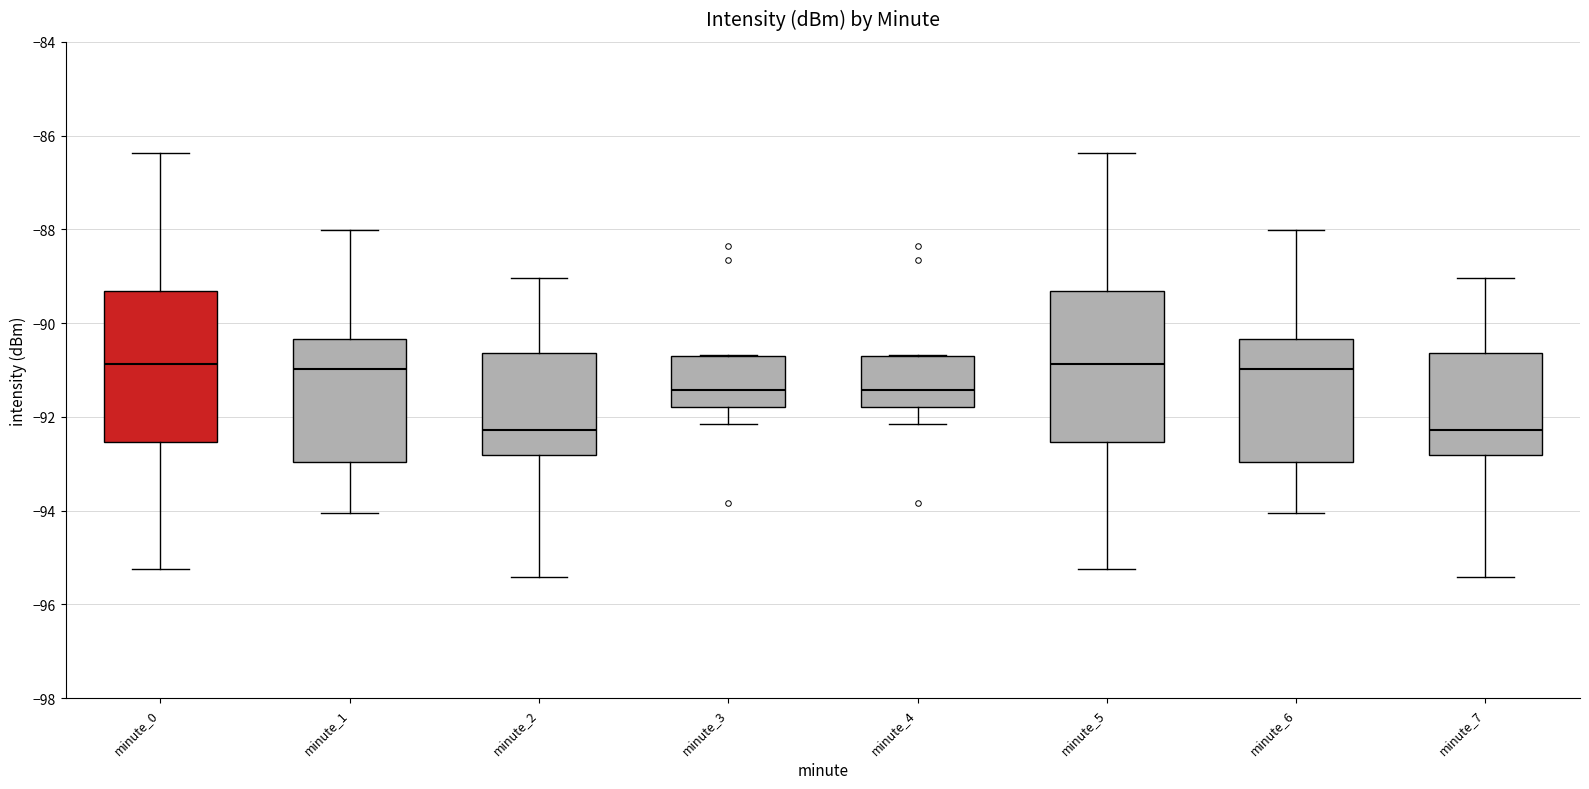

Reading left to right, transcribe this box plot: for each box, give where its median line is, the range the box spans, and where its two whiskers end, as read against the y-axis. The values are not printed on the chart, so give them approximately, as read against the axis.

minute_0: median -90.8, box -92.6 to -89.4, whiskers -95.2 to -86.4
minute_1: median -91.0, box -93.0 to -90.4, whiskers -94.0 to -88.0
minute_2: median -92.2, box -92.8 to -90.6, whiskers -95.4 to -89.0
minute_3: median -91.4, box -91.8 to -90.8, whiskers -92.2 to -90.6
minute_4: median -91.4, box -91.8 to -90.8, whiskers -92.2 to -90.6
minute_5: median -90.8, box -92.6 to -89.4, whiskers -95.2 to -86.4
minute_6: median -91.0, box -93.0 to -90.4, whiskers -94.0 to -88.0
minute_7: median -92.2, box -92.8 to -90.6, whiskers -95.4 to -89.0